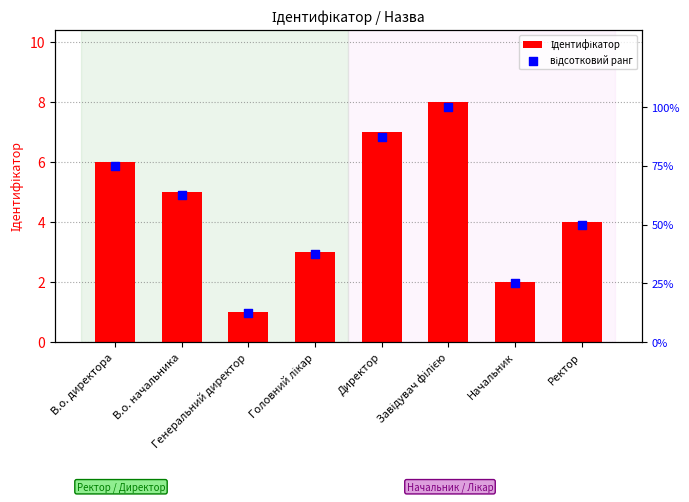

At how many categories does at least one series exceed 78?

2